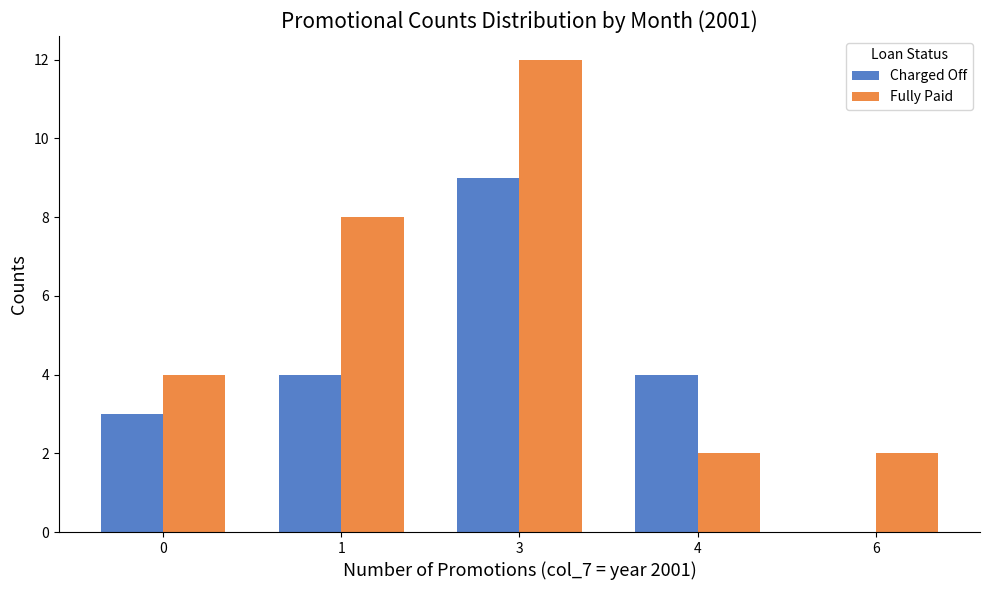

Reading left to right, extract all data points from this chart.

Charged Off: 0=3	1=4	3=9	4=4	6=0
Fully Paid: 0=4	1=8	3=12	4=2	6=2